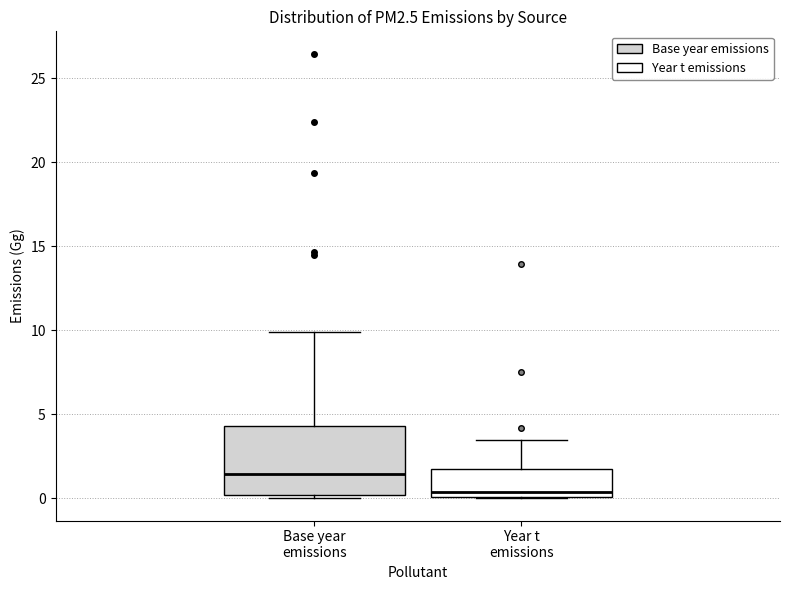

Where does the median line of the box for Base year emissions sit on the y-axis? The values are not printed on the chart, so give them approximately, as read against the axis.

1.5